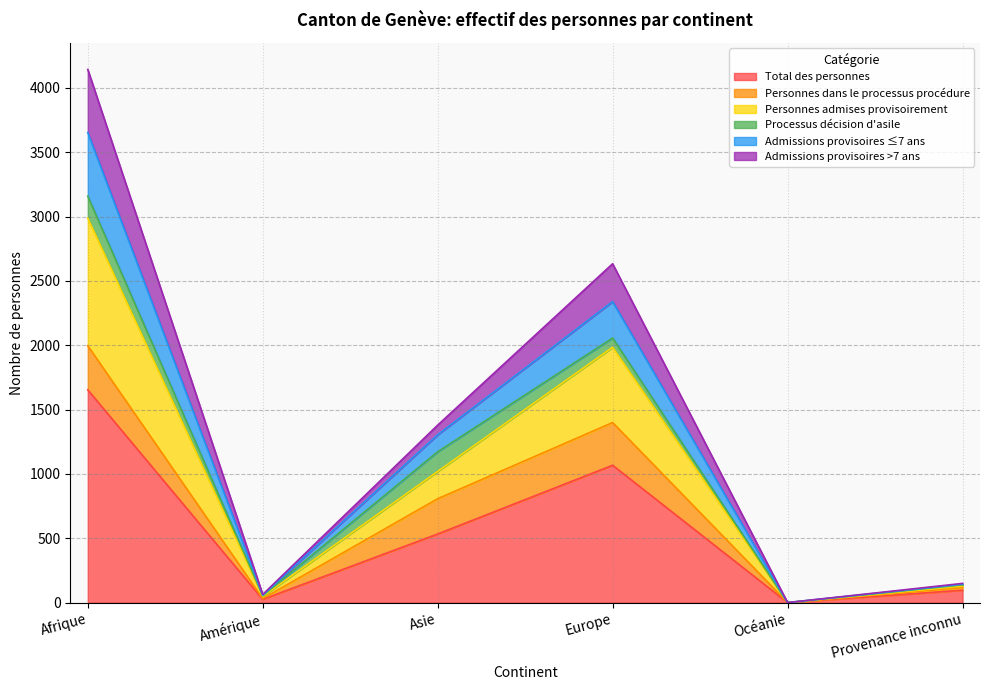

At which category is the sum across all series the highest?

Afrique